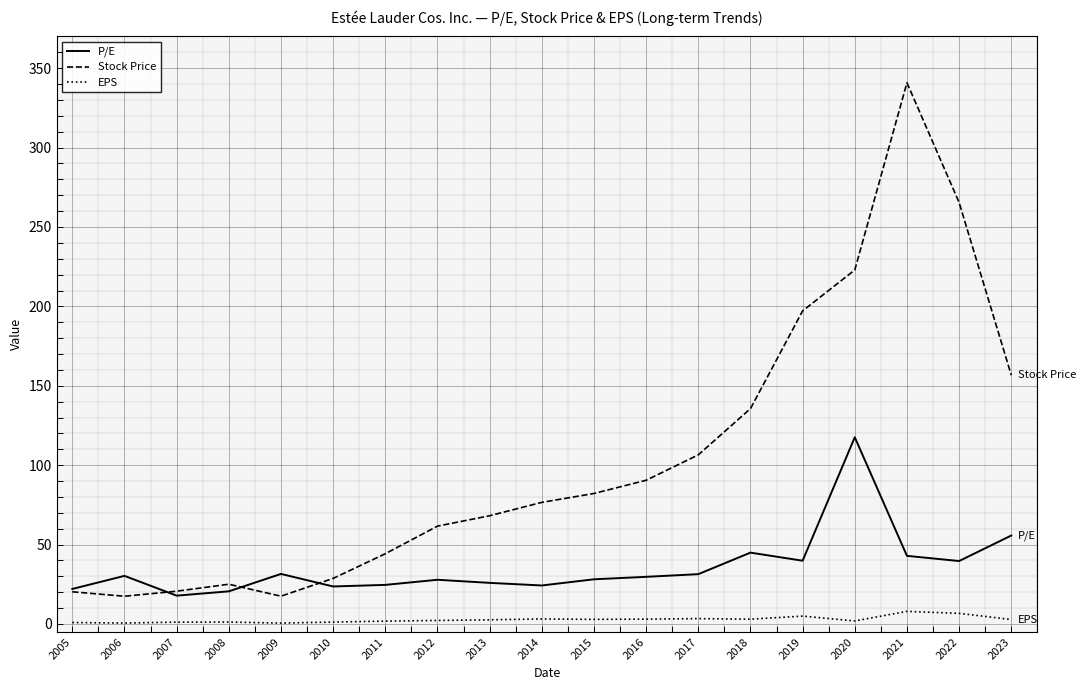

Rank the series by their maximum value, from lowest to highest.

EPS, P/E, Stock Price